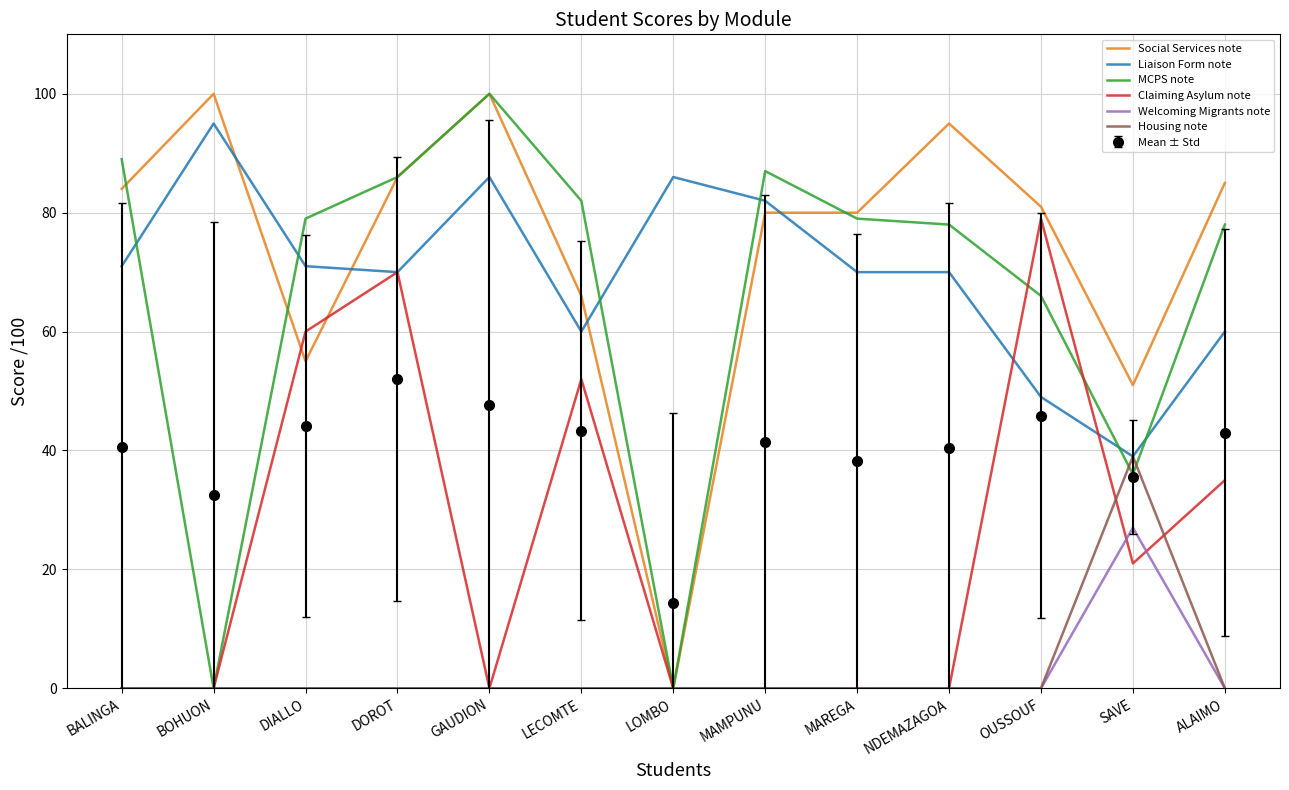

Which series ends up on top after the final intersection of MCPS note and Liaison Form note?

MCPS note